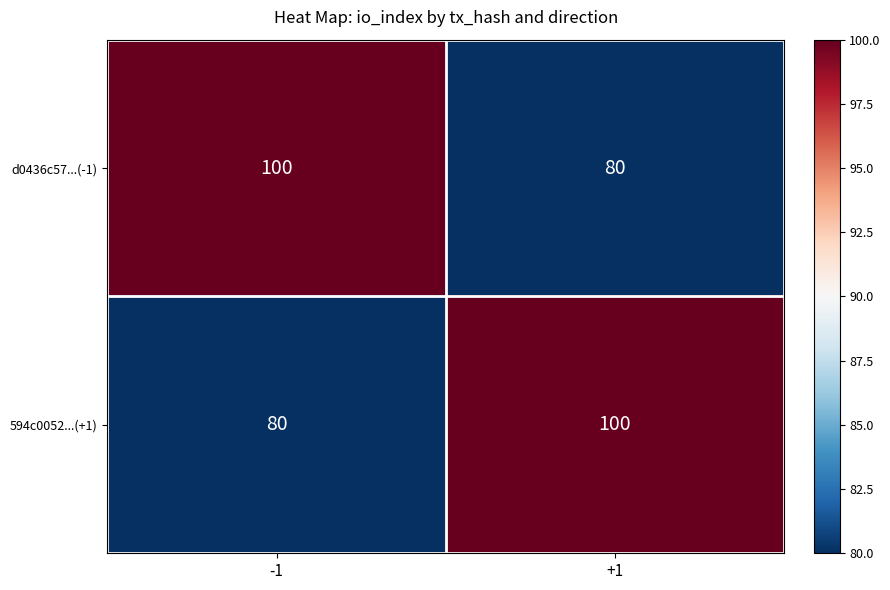

What is the maximum value shown in the chart?

100